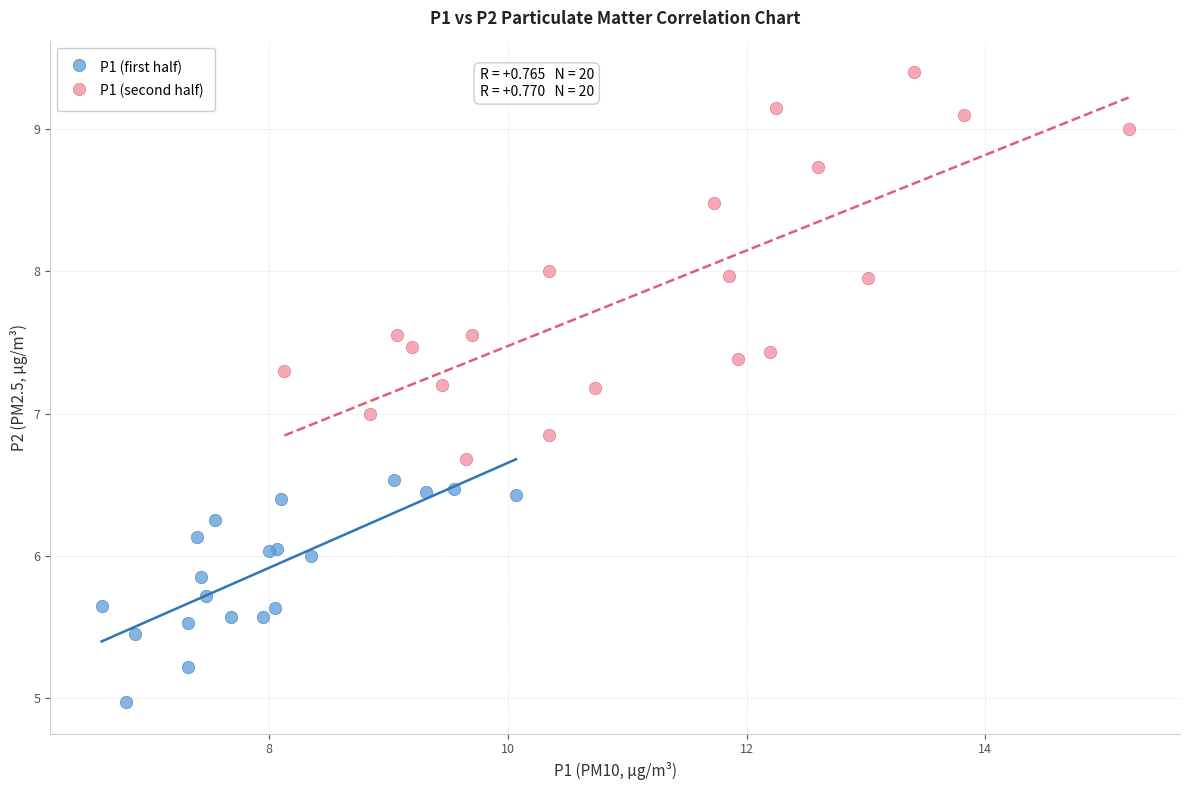

Which series contains the highest Y value?

P1 (second half)